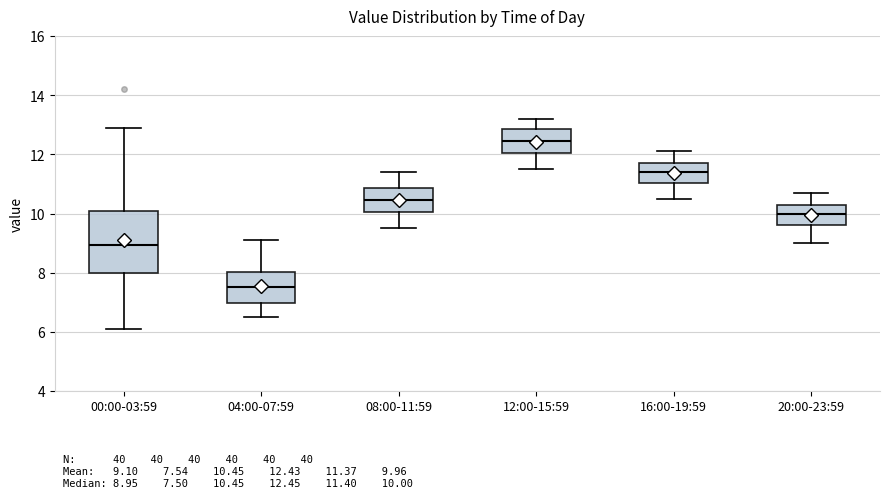

Which box is the tallest, from its lower edge to its upper edge?

00:00-03:59